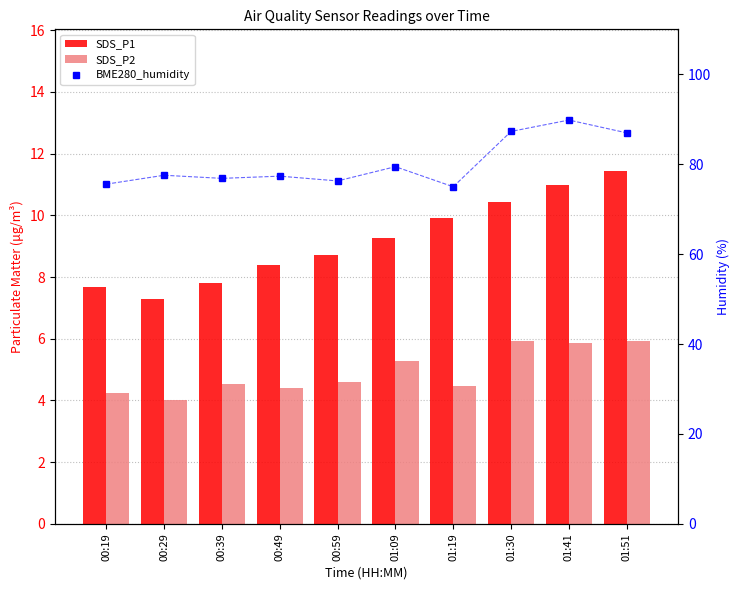

Read the SDS_P2 value at 01:51.

5.9